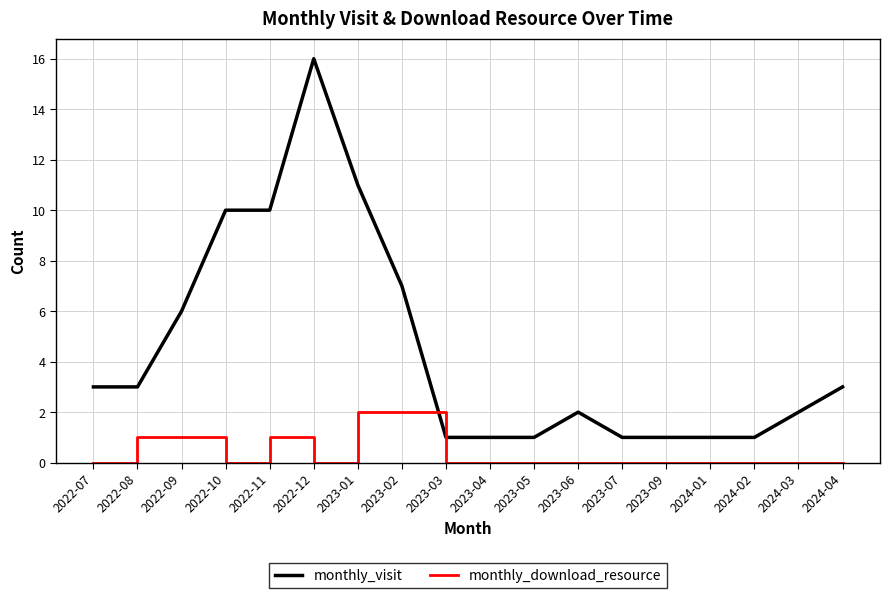

True or false: monthly_download_resource and monthly_visit cross at least once.

False